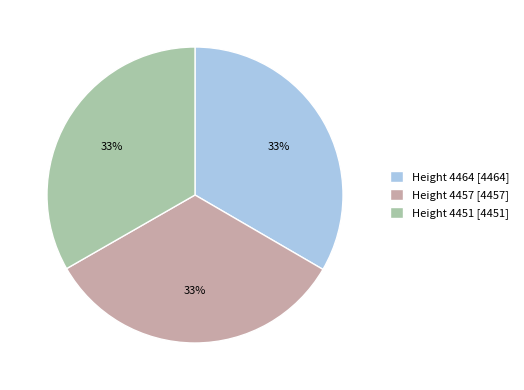

Is it true that Height 4464 is 33% of the pie?

True